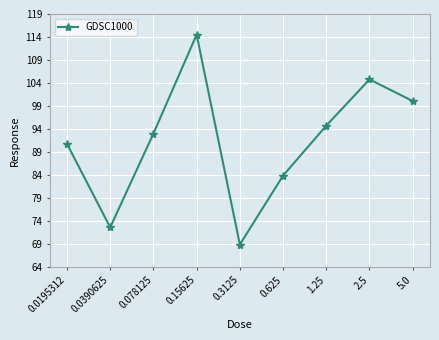

Does the chart display data point markers on the line(s)?

Yes